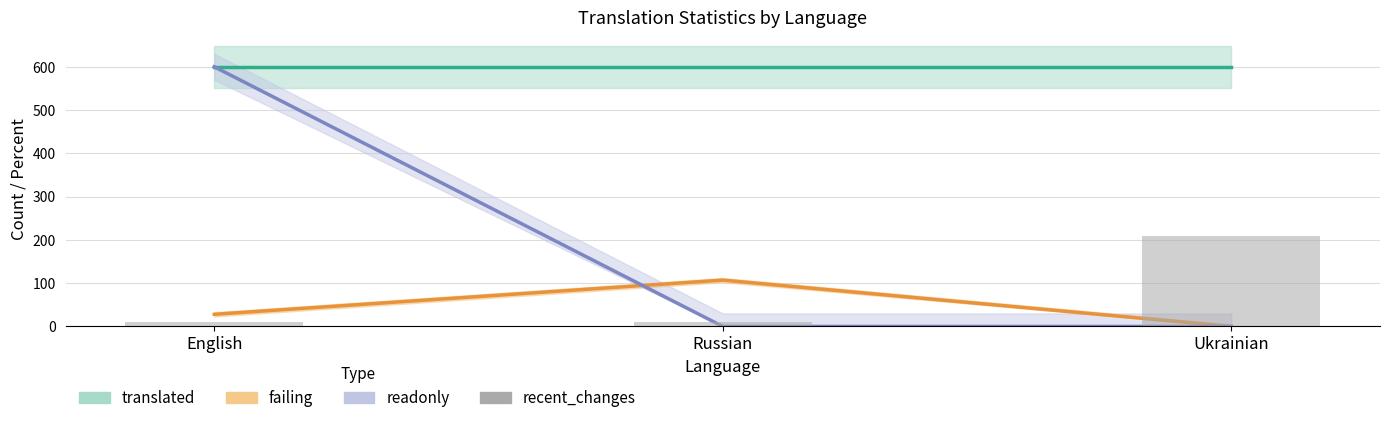

Count the number of data series in this chart.

4